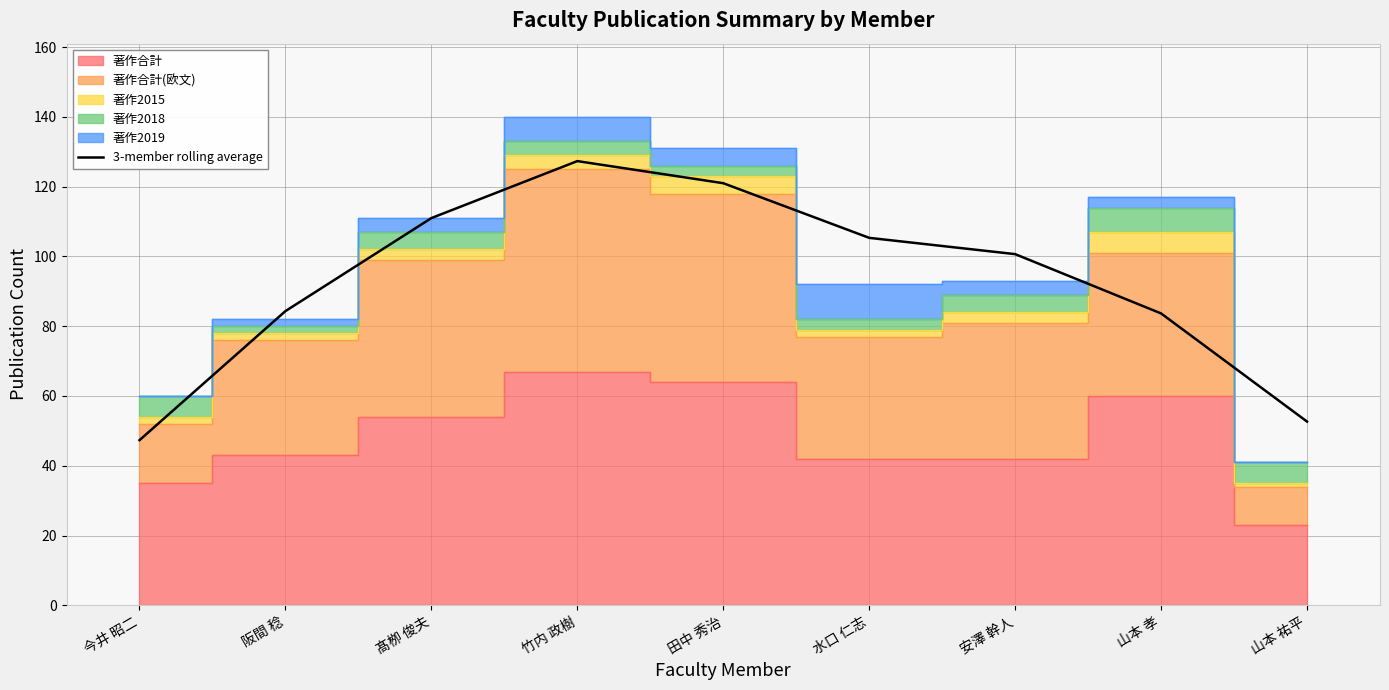

Reading right to left, what are all the values shown in this chart?

山本 祐平=52.7	山本 孝=83.7	安澤 幹人=100.7	水口 仁志=105.3	田中 秀治=121.0	竹内 政樹=127.3	髙栁 俊夫=111.0	阪間 稔=84.3	今井 昭二=47.3